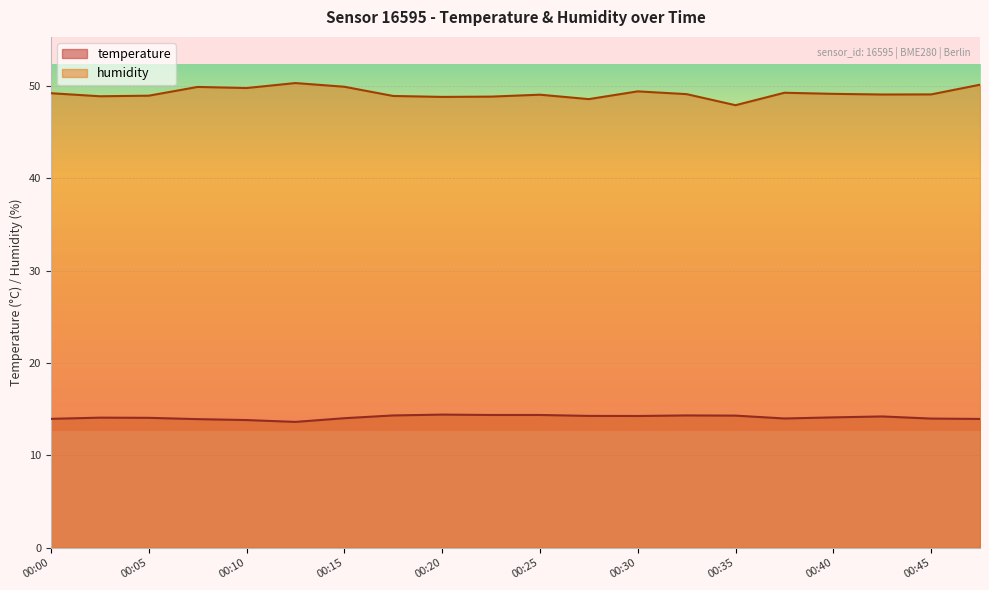

True or false: humidity has a value of 49.0 at 00:05.

True